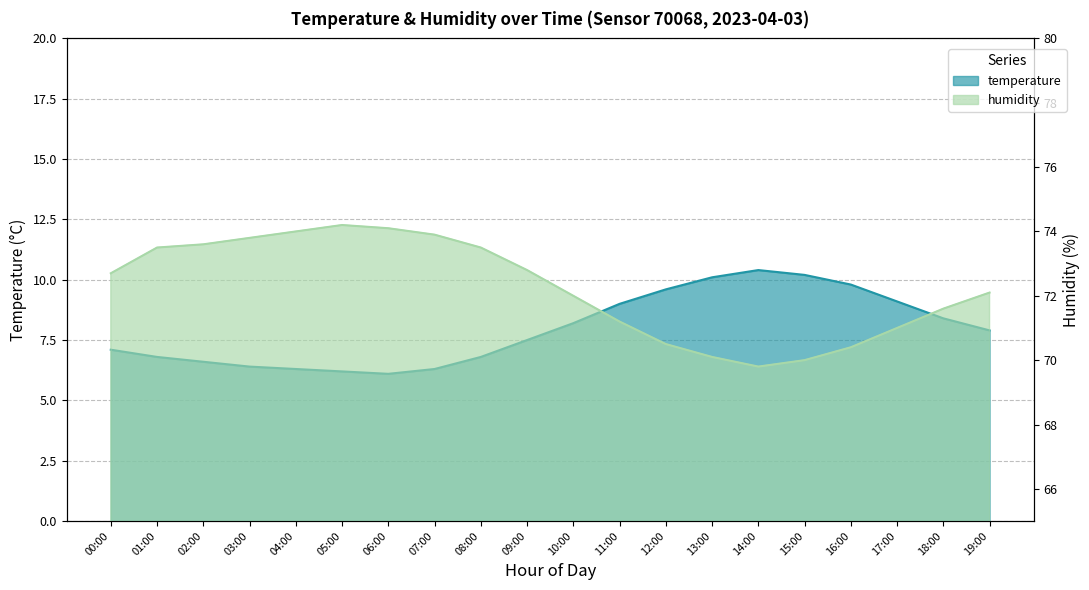

What is the difference between the maximum and second lowest values in the humidity series?

4.2